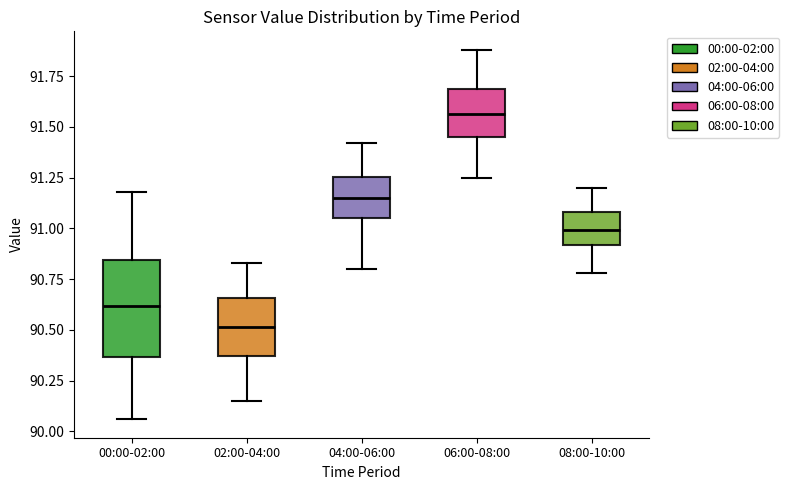

Which box is the tallest, from its lower edge to its upper edge?

00:00-02:00